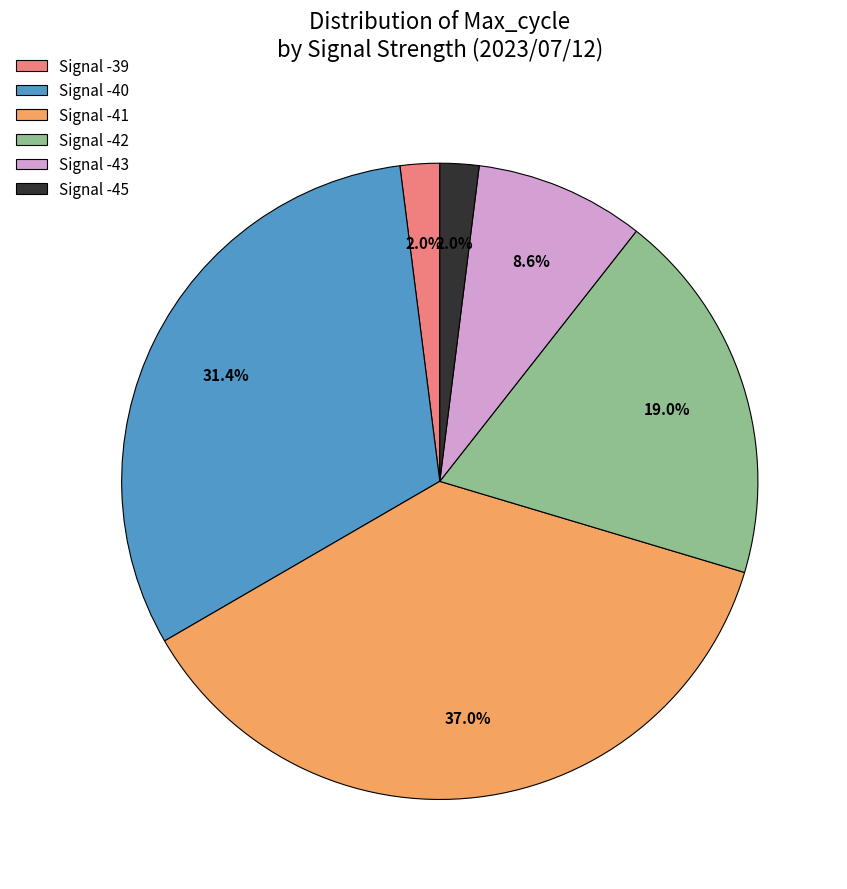

What is the largest slice in the pie chart?

Signal -41